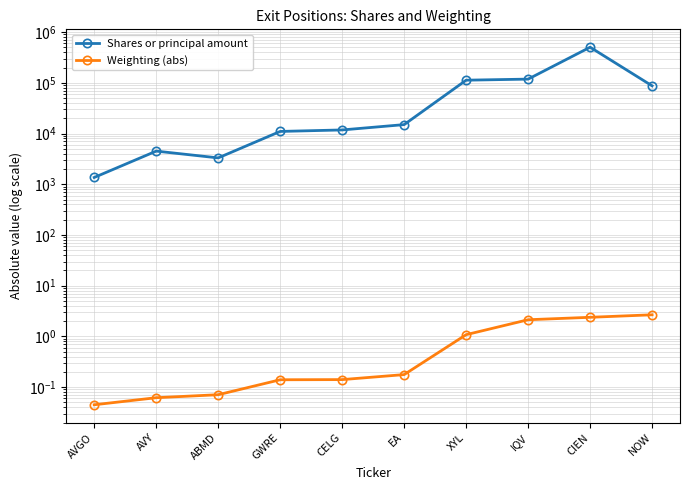

What value does the Weighting (abs) series have at EA?

0.2